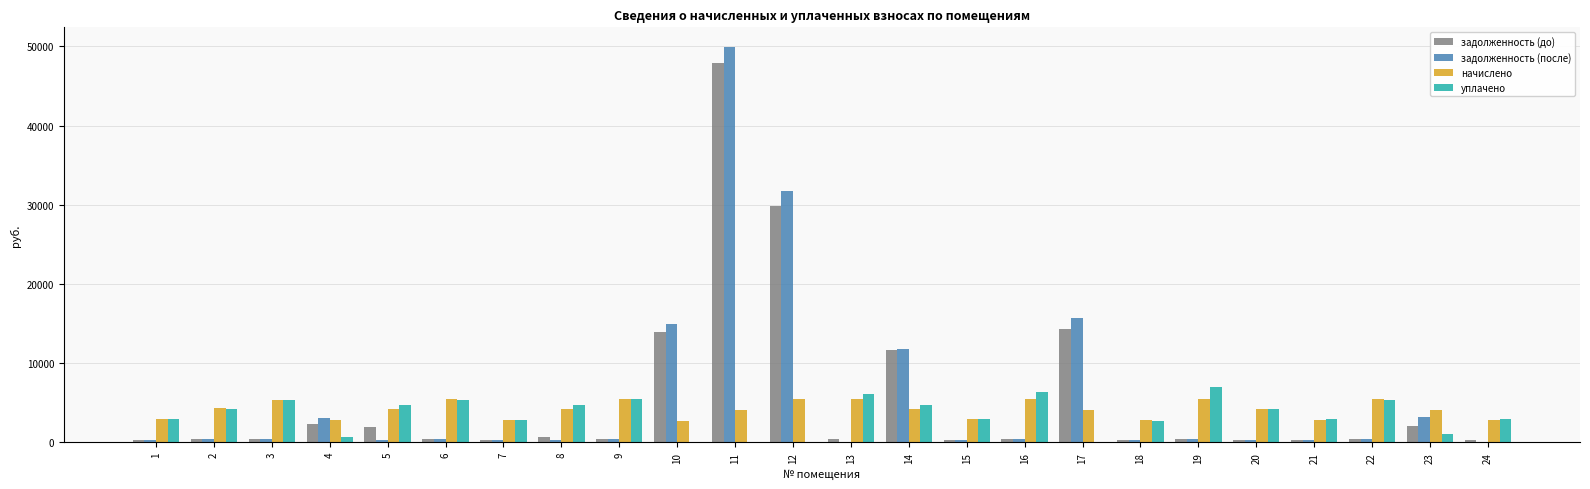

What value does the задолженность (до) series have at 7?

234.4